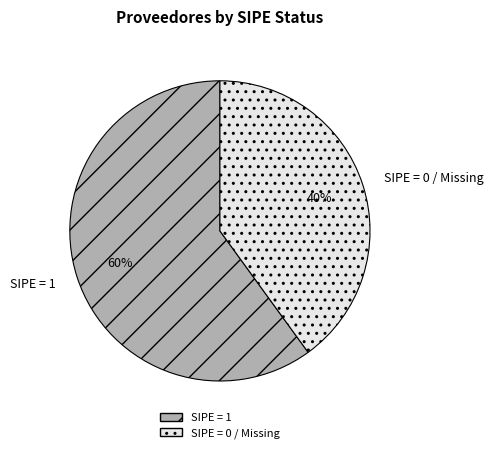

Which slice is the smallest?

SIPE = 0 / Missing